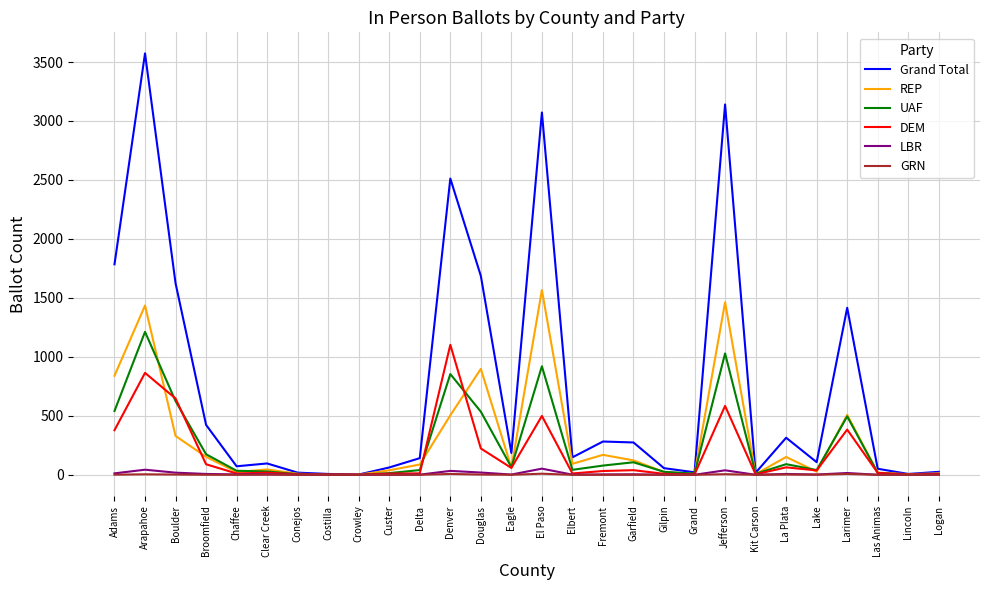

Which series changed the most between Adams and Boulder?

REP